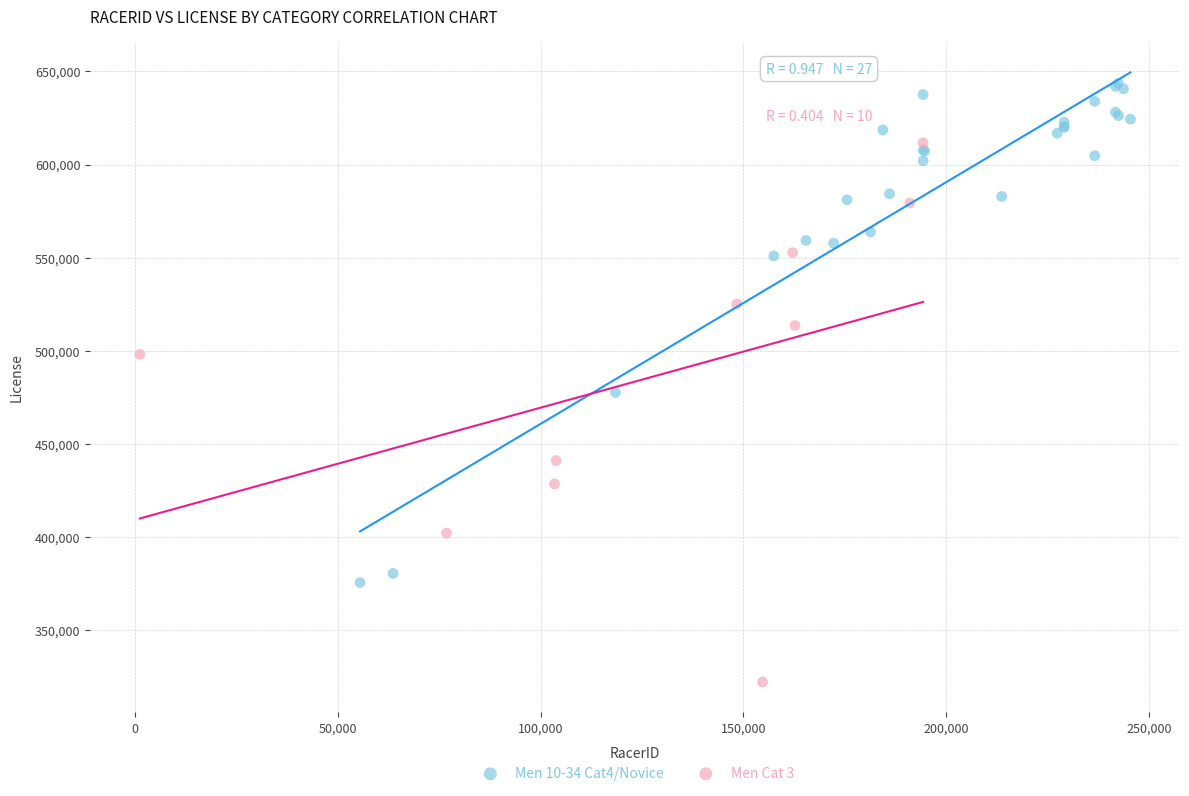

Which series contains the highest Y value?

Men 10-34 Cat4/Novice